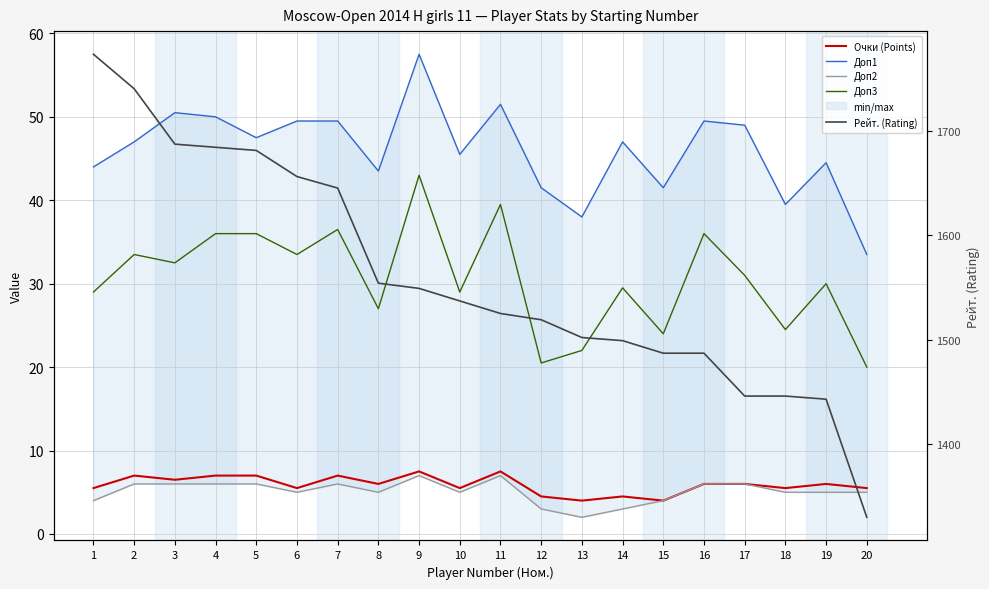

What is the value of the Доп1 point at the 12th from the left?

41.5